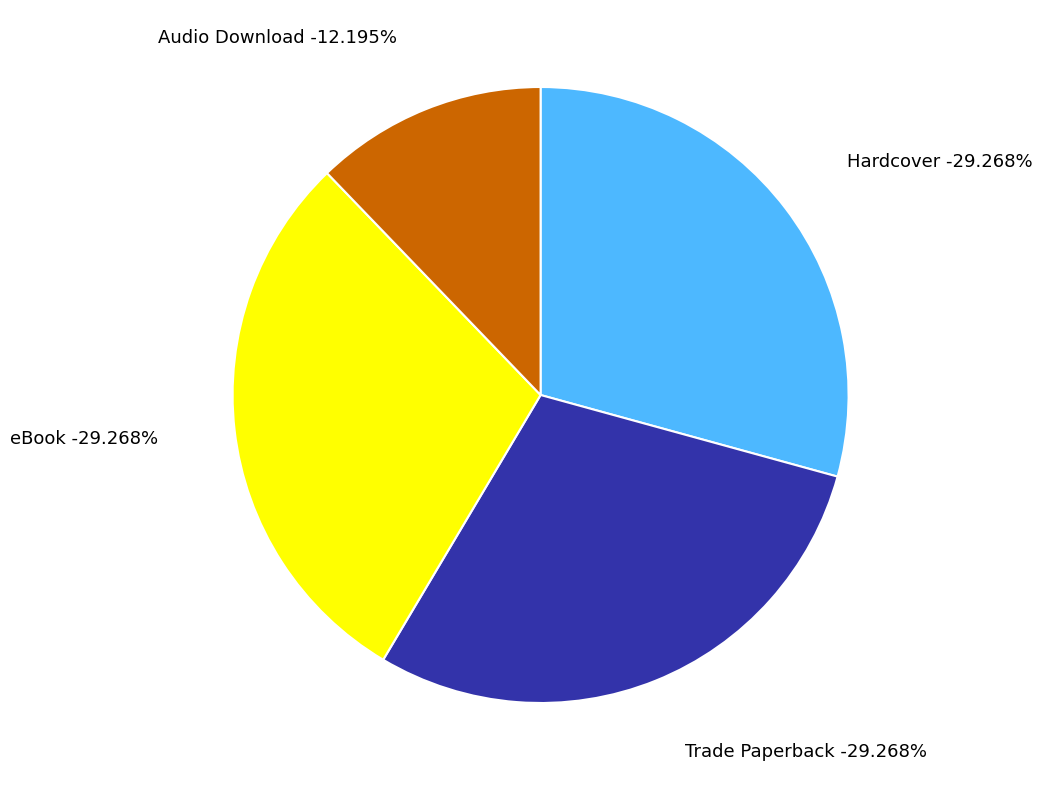

Which slice is the smallest?

Audio Download